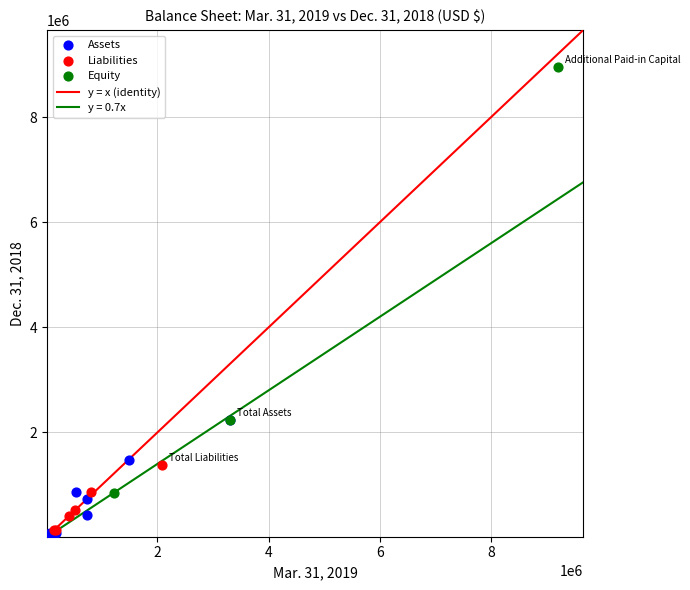

Which series has the largest Y range (max minus min)?

Equity